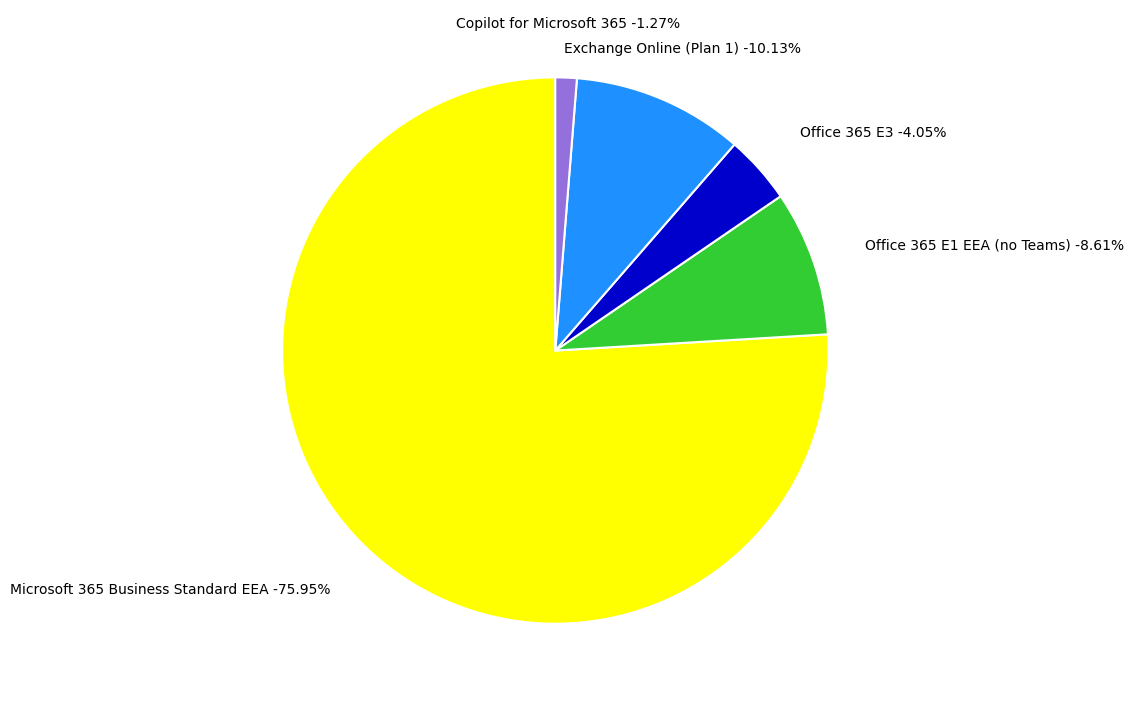

The Office 365 E3 slice represents 1% of the pie. True or false?

False